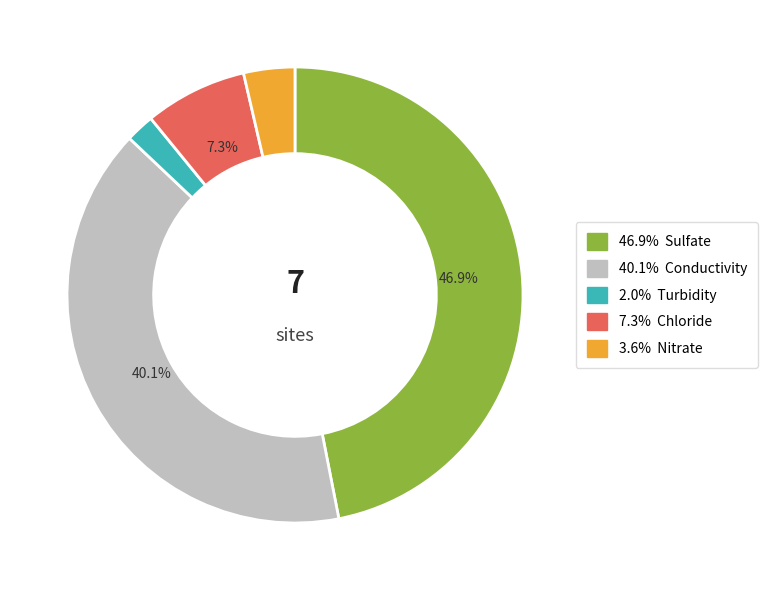

Does any single category account for the majority?

No